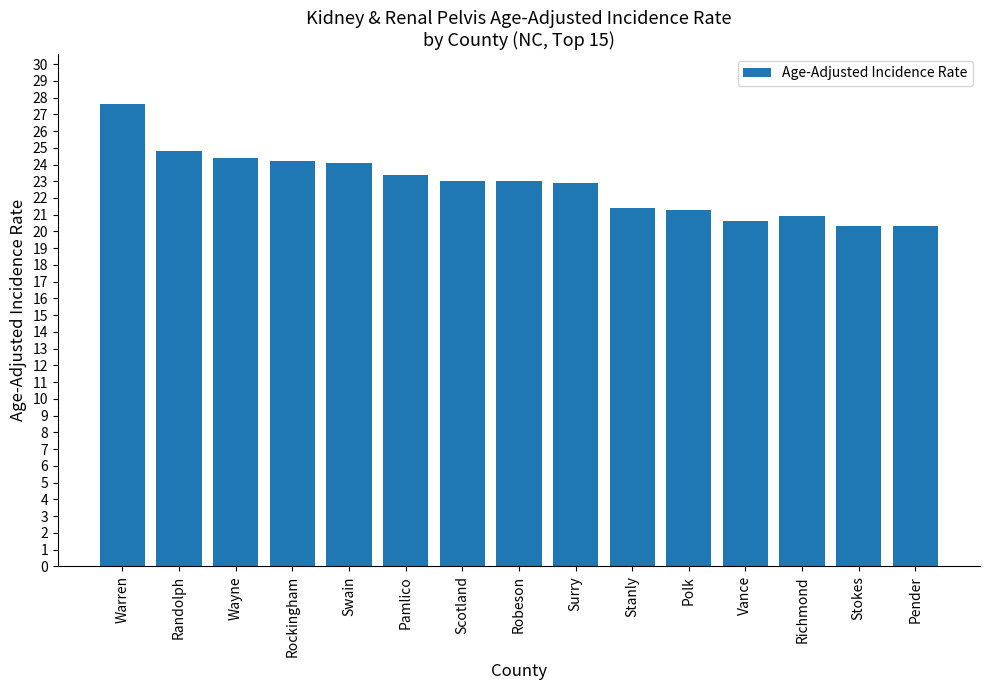

How many series are shown in this chart?

1